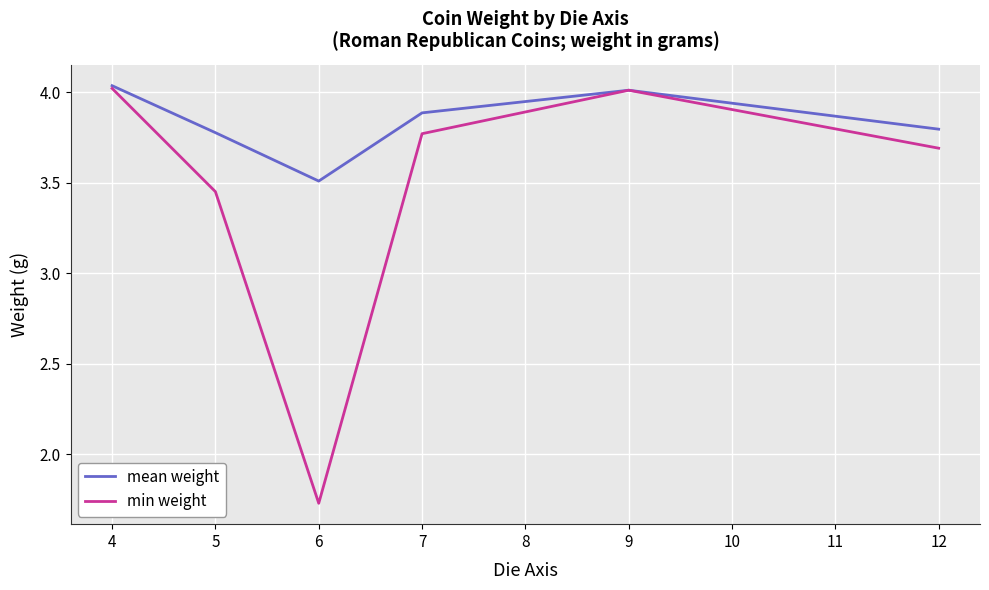

What is the total value across all series at 7?

7.7